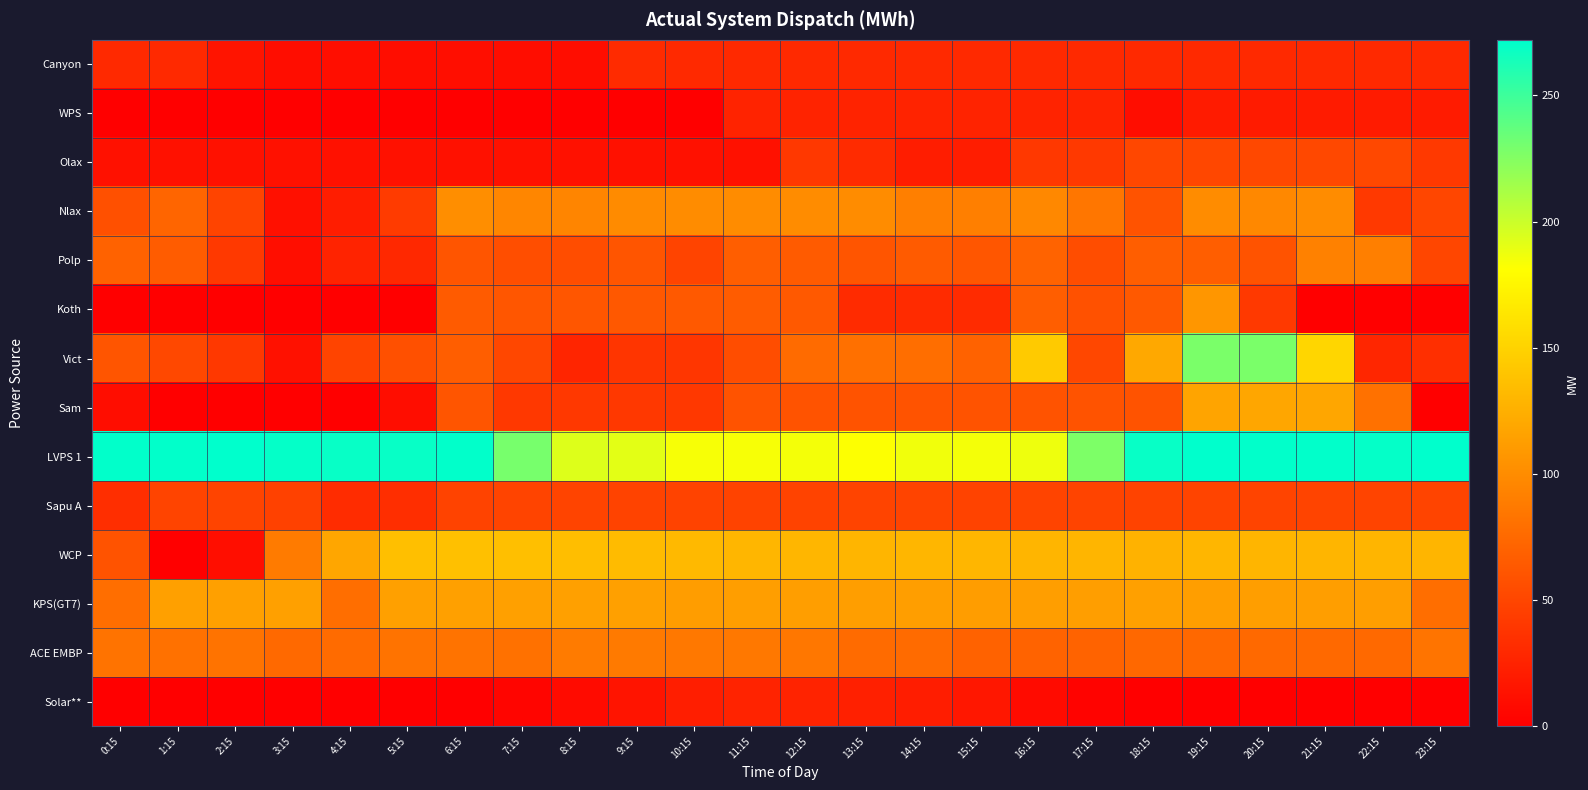

Reading left to right, list all the values displayed in this chart.

Canyon: 0:15=30	1:15=30	2:15=15	3:15=10	4:15=11	5:15=10	6:15=11	7:15=10	8:15=10	9:15=31	10:15=30	11:15=30	12:15=30	13:15=30	14:15=30	15:15=30	16:15=30	17:15=30	18:15=30	19:15=30	20:15=30	21:15=30	22:15=30	23:15=30
WPS: 0:15=0	1:15=0	2:15=0	3:15=0	4:15=0	5:15=0	6:15=0	7:15=0	8:15=0	9:15=0	10:15=0	11:15=25	12:15=25	13:15=25	14:15=25	15:15=25	16:15=25	17:15=25	18:15=10	19:15=20	20:15=20	21:15=20	22:15=20	23:15=20
Olax: 0:15=13	1:15=13	2:15=13	3:15=13	4:15=13	5:15=13	6:15=13	7:15=13	8:15=13	9:15=13	10:15=13	11:15=13	12:15=40	13:15=31	14:15=21	15:15=21	16:15=40	17:15=41	18:15=51	19:15=51	20:15=52	21:15=52	22:15=52	23:15=41
Nlax: 0:15=57	1:15=72	2:15=49	3:15=12	4:15=21	5:15=42	6:15=101	7:15=96	8:15=95	9:15=99	10:15=100	11:15=100	12:15=100	13:15=100	14:15=91	15:15=91	16:15=97	17:15=84	18:15=59	19:15=100	20:15=97	21:15=100	22:15=41	23:15=50
Polp: 0:15=70	1:15=66	2:15=41	3:15=11	4:15=25	5:15=29	6:15=61	7:15=56	8:15=55	9:15=61	10:15=49	11:15=67	12:15=65	13:15=61	14:15=65	15:15=62	16:15=71	17:15=55	18:15=67	19:15=67	20:15=59	21:15=92	22:15=91	23:15=50
Koth: 0:15=0	1:15=0	2:15=0	3:15=0	4:15=0	5:15=0	6:15=65	7:15=62	8:15=62	9:15=63	10:15=64	11:15=66	12:15=64	13:15=31	14:15=31	15:15=31	16:15=67	17:15=58	18:15=64	19:15=107	20:15=41	21:15=0	22:15=0	23:15=0
Vict: 0:15=61	1:15=52	2:15=40	3:15=13	4:15=49	5:15=57	6:15=67	7:15=51	8:15=27	9:15=38	10:15=39	11:15=55	12:15=76	13:15=80	14:15=79	15:15=70	16:15=144	17:15=51	18:15=120	19:15=228	20:15=228	21:15=152	22:15=28	23:15=34
Sam: 0:15=10	1:15=0	2:15=0	3:15=0	4:15=0	5:15=10	6:15=61	7:15=40	8:15=40	9:15=40	10:15=40	11:15=60	12:15=60	13:15=60	14:15=60	15:15=60	16:15=60	17:15=60	18:15=60	19:15=117	20:15=118	21:15=118	22:15=81	23:15=0
LVPS 1: 0:15=271	1:15=271	2:15=272	3:15=270	4:15=269	5:15=269	6:15=271	7:15=229	8:15=193	9:15=191	10:15=184	11:15=184	12:15=185	13:15=182	14:15=186	15:15=185	16:15=187	17:15=227	18:15=269	19:15=272	20:15=271	21:15=271	22:15=270	23:15=272
Sapu A: 0:15=33	1:15=49	2:15=49	3:15=47	4:15=32	5:15=33	6:15=48	7:15=49	8:15=49	9:15=48	10:15=48	11:15=48	12:15=48	13:15=49	14:15=49	15:15=48	16:15=49	17:15=49	18:15=48	19:15=49	20:15=49	21:15=49	22:15=49	23:15=49
WCP: 0:15=60	1:15=0	2:15=11	3:15=88	4:15=118	5:15=136	6:15=137	7:15=136	8:15=135	9:15=133	10:15=132	11:15=130	12:15=130	13:15=129	14:15=130	15:15=130	16:15=129	17:15=129	18:15=127	19:15=130	20:15=129	21:15=129	22:15=129	23:15=129
KPS(GT7): 0:15=79	1:15=114	2:15=114	3:15=114	4:15=79	5:15=114	6:15=114	7:15=114	8:15=114	9:15=114	10:15=112	11:15=113	12:15=113	13:15=113	14:15=113	15:15=112	16:15=113	17:15=113	18:15=114	19:15=113	20:15=113	21:15=113	22:15=113	23:15=79
ACE EMBP: 0:15=82	1:15=81	2:15=82	3:15=75	4:15=76	5:15=82	6:15=82	7:15=81	8:15=88	9:15=87	10:15=86	11:15=86	12:15=85	13:15=76	14:15=76	15:15=70	16:15=71	17:15=71	18:15=74	19:15=74	20:15=75	21:15=75	22:15=75	23:15=83
Solar**: 0:15=0	1:15=0	2:15=0	3:15=0	4:15=0	5:15=0	6:15=0	7:15=4	8:15=9	9:15=15	10:15=22	11:15=26	12:15=25	13:15=23	14:15=21	15:15=17	16:15=9	17:15=3	18:15=0	19:15=0	20:15=0	21:15=0	22:15=0	23:15=0